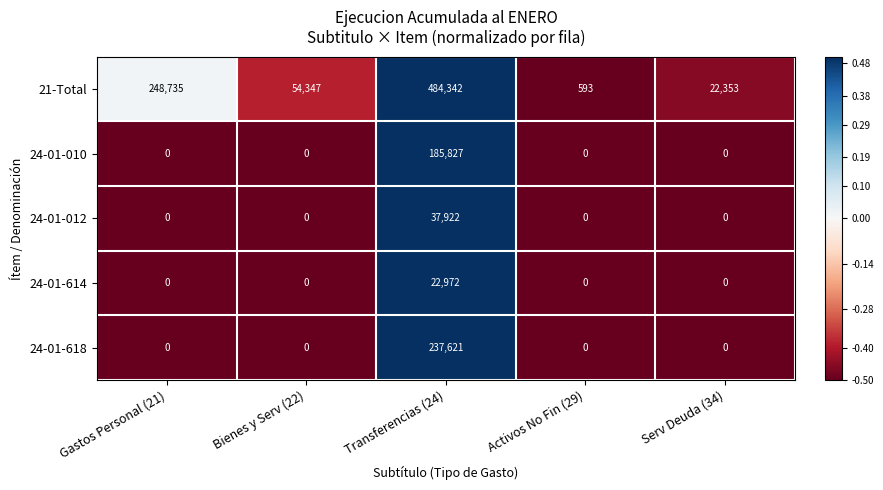

Which series has the largest total across all categories?

21-Total